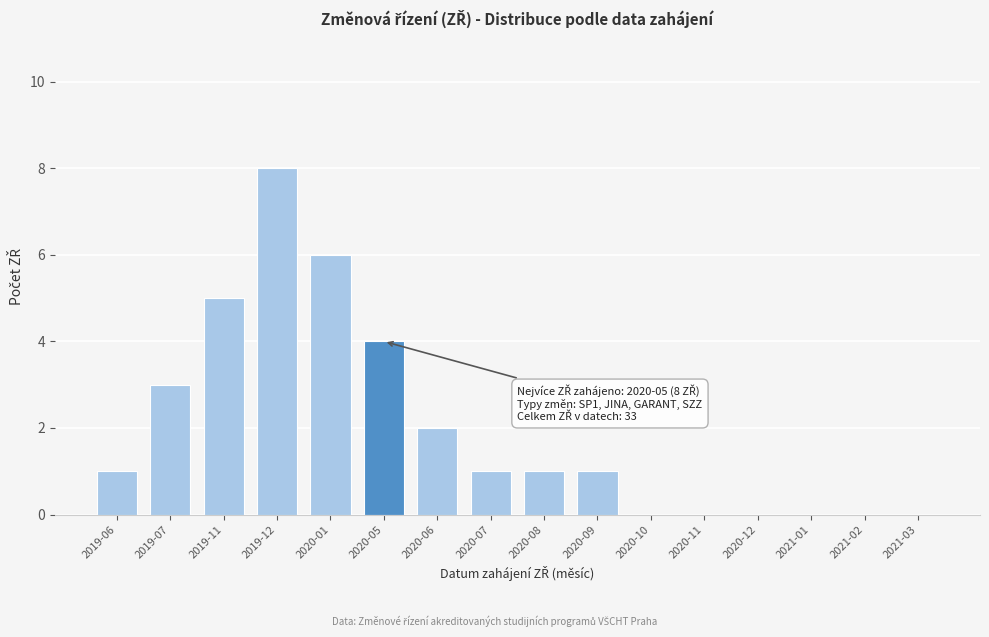

Reading left to right, transcribe all the data shown in this chart.

2019-06=1	2019-07=3	2019-11=5	2019-12=8	2020-01=6	2020-05=4	2020-06=2	2020-07=1	2020-08=1	2020-09=1	2020-10=0	2020-11=0	2020-12=0	2021-01=0	2021-02=0	2021-03=0